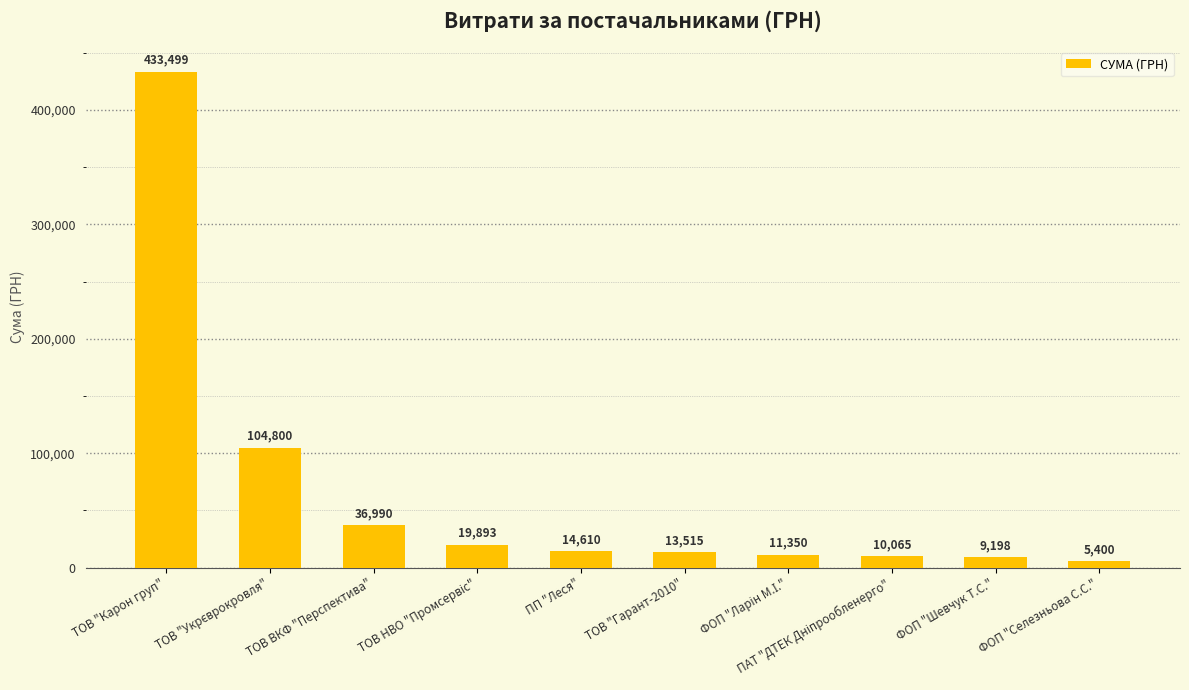

How many bars are there in total?

10